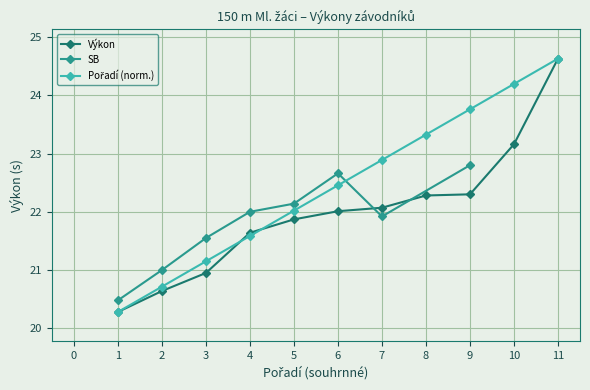

What is the maximum value shown in the chart?

24.6